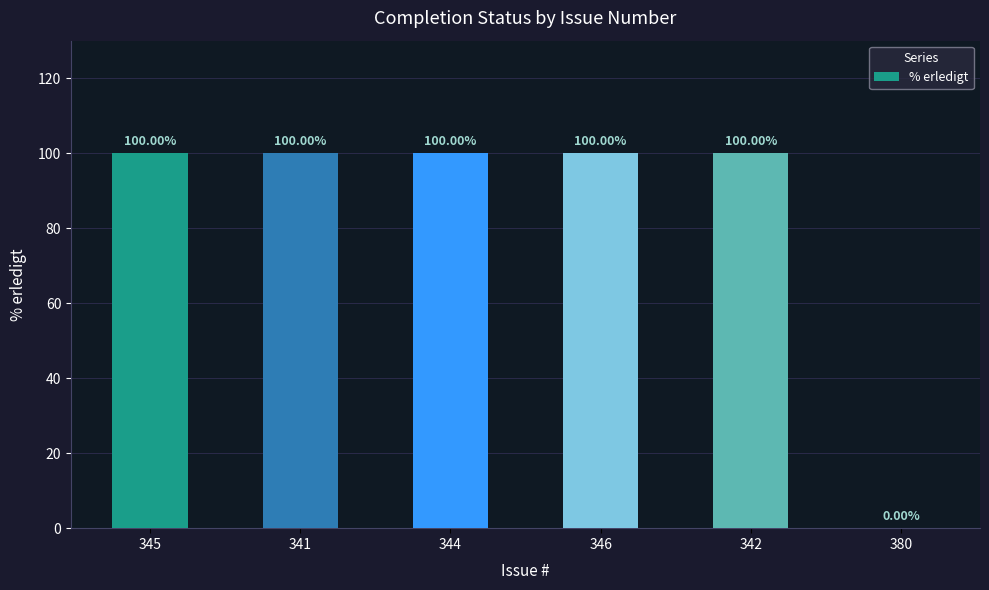

Which has a higher value, 380 or 344?

344